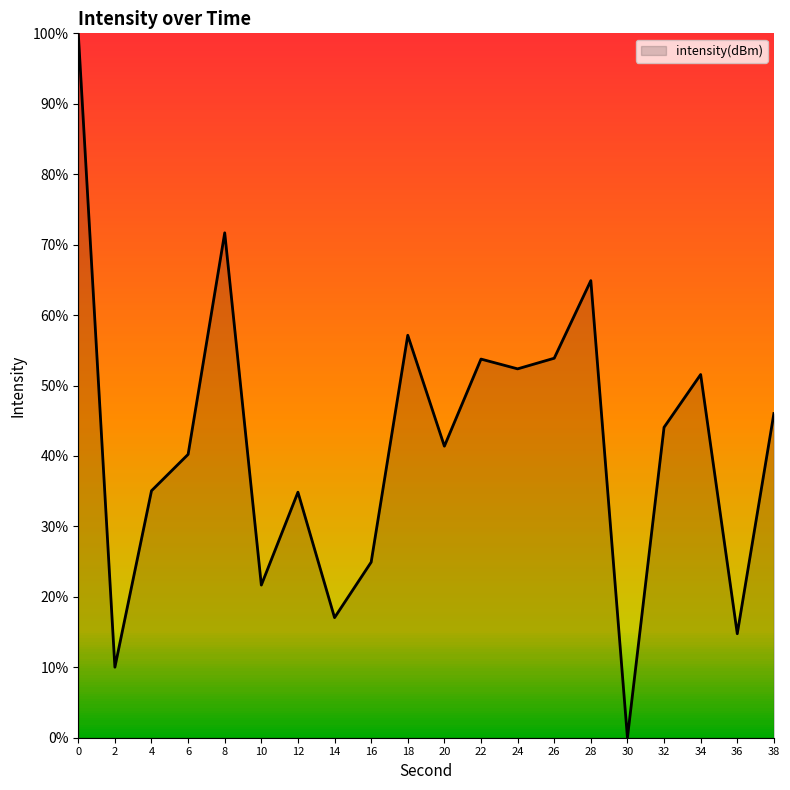

Does the chart have visible grid lines?

No